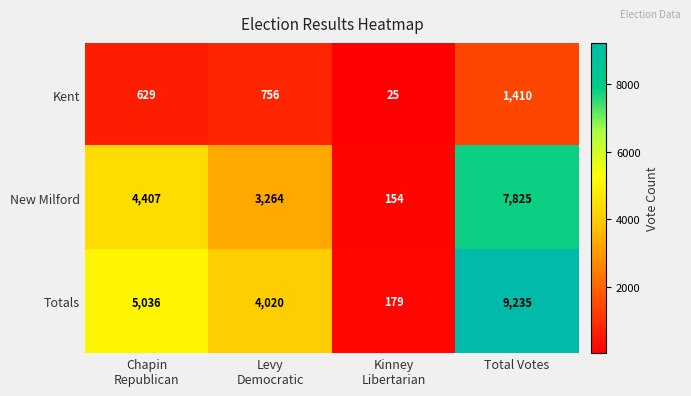

Reading right to left, extract all data points from this chart.

Kent: 1410	25	756	629
New Milford: 7825	154	3264	4407
Totals: 9235	179	4020	5036